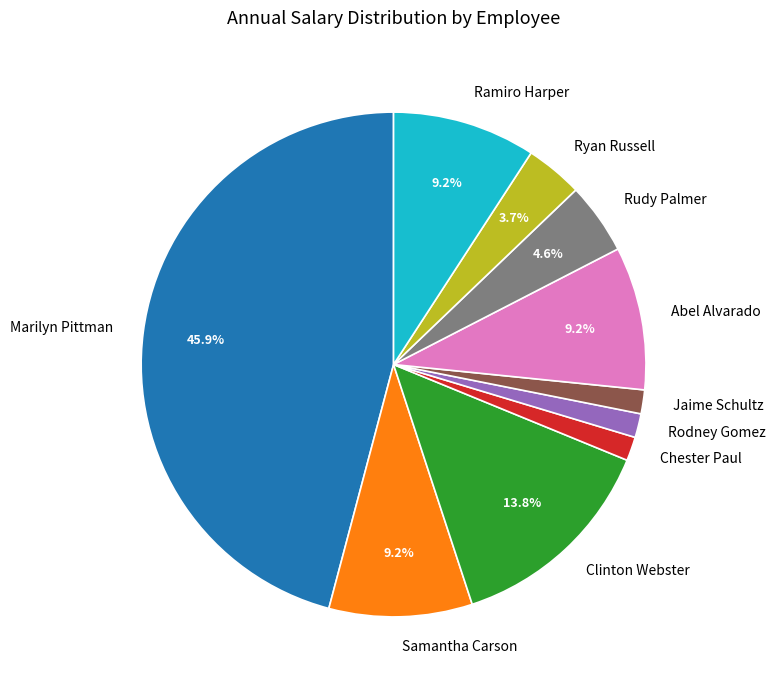

To the nearest percent, what percentage of the pie is Marilyn Pittman?

46%